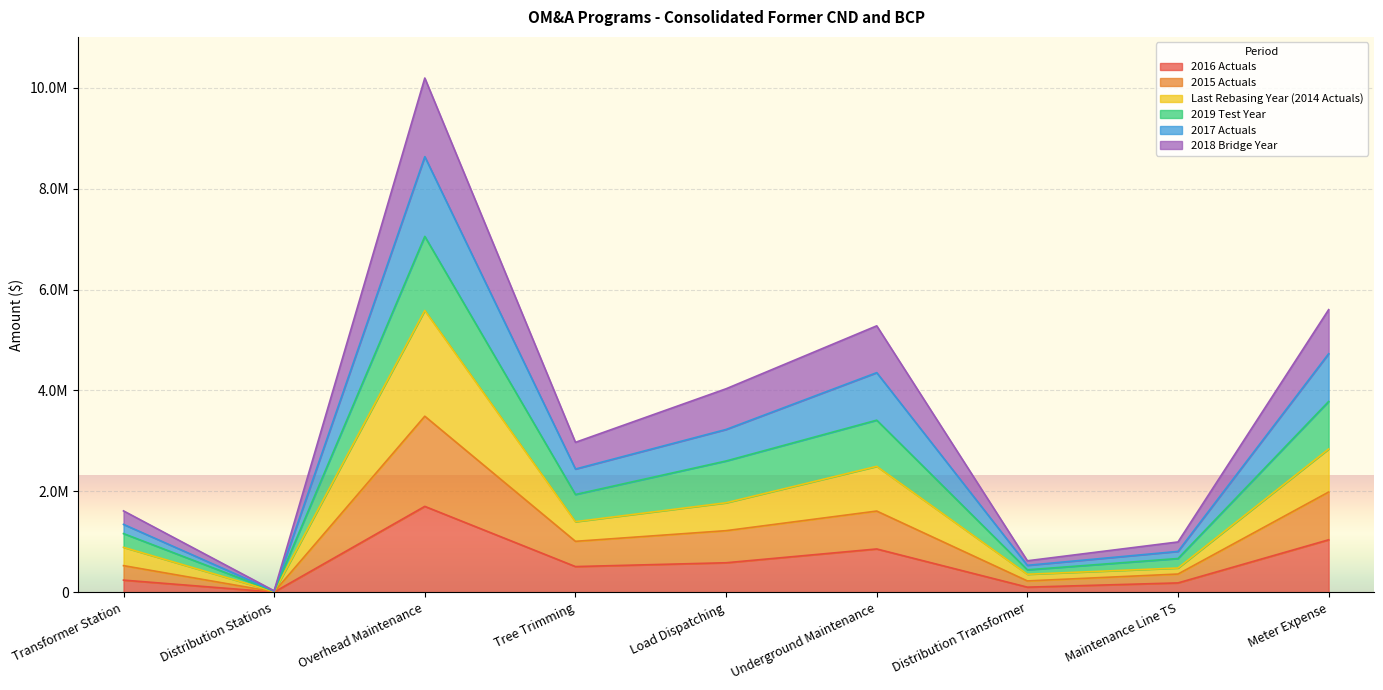

In 2017 Actuals, how many points are lower than both neighbors (excluding endpoints)?

3